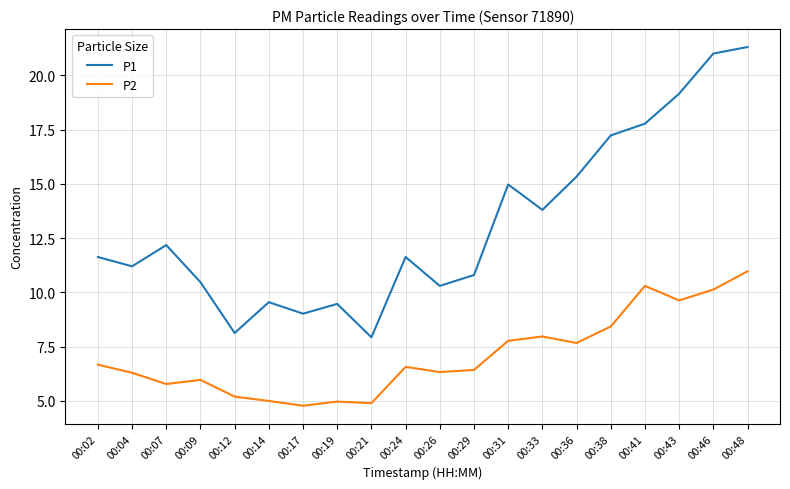

What is the difference between the highest and lowest values at 00:41?

7.5